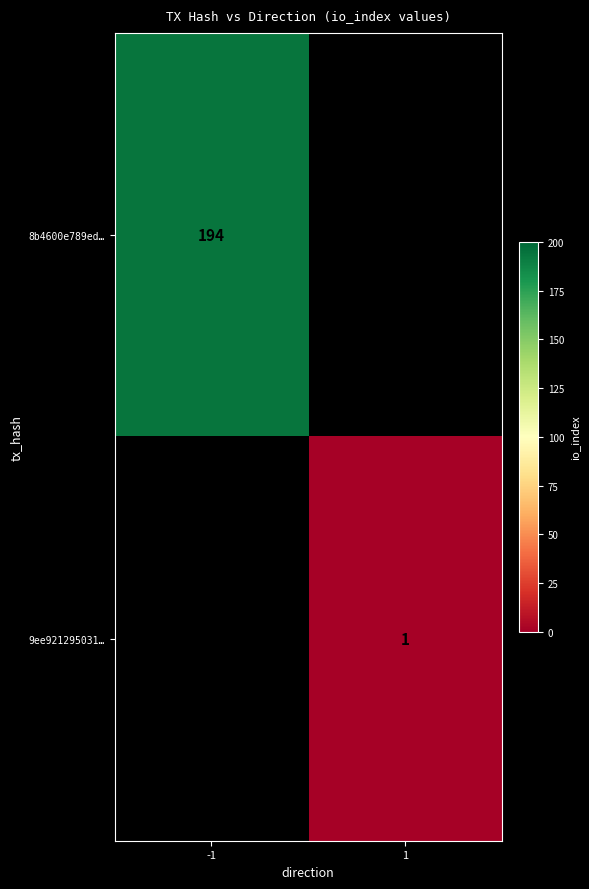

At which category does the chart reach its peak across all series?

-1